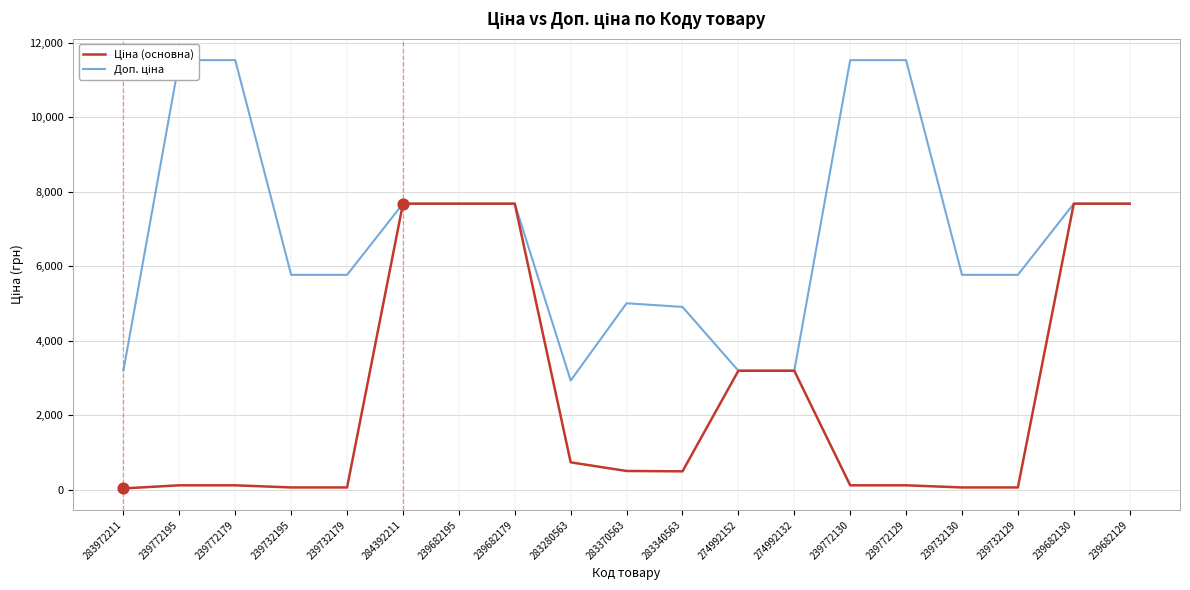

At how many categories does at least one series exceed 1771?

19